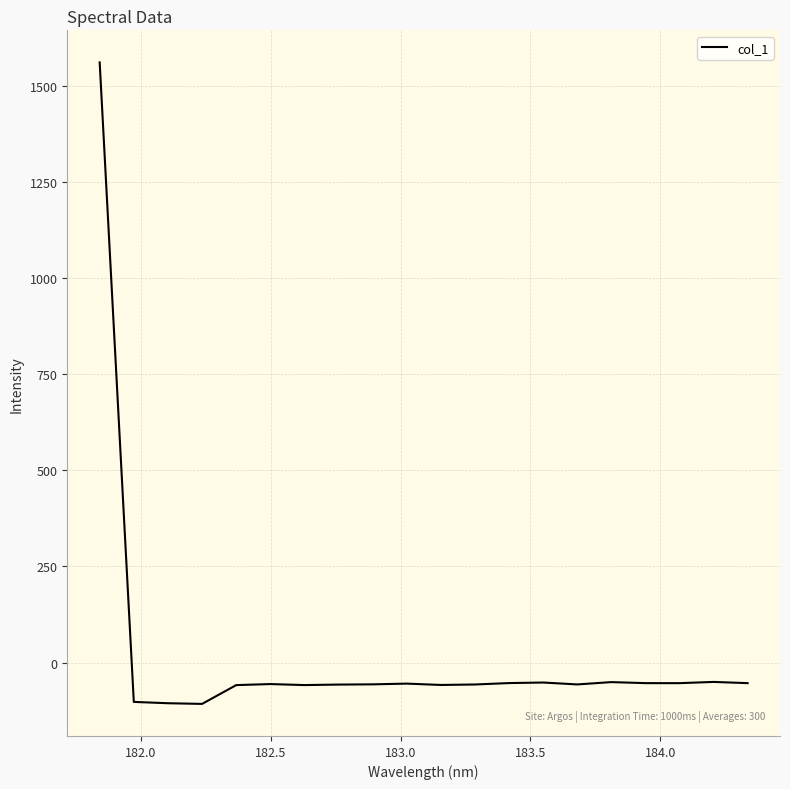

What is the difference between the maximum and minimum values?

1668.2